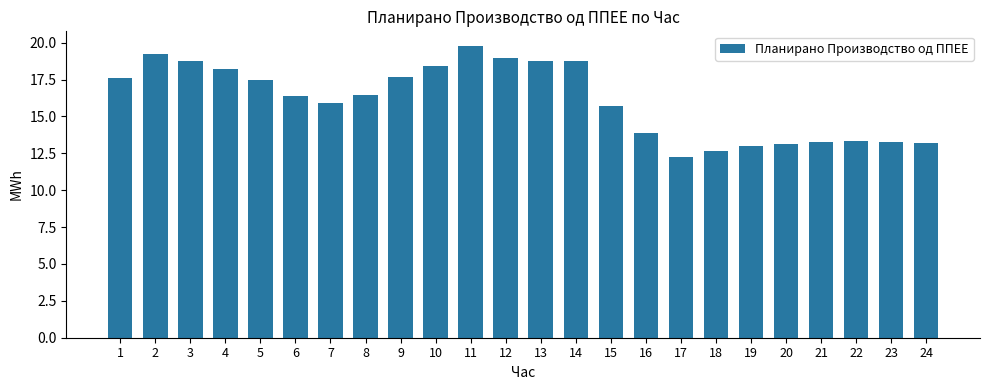

Which category has the highest value across all series?

11